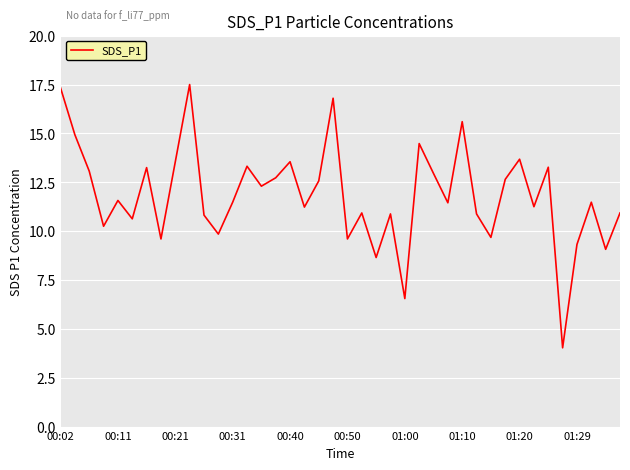

What is the average value?

11.8